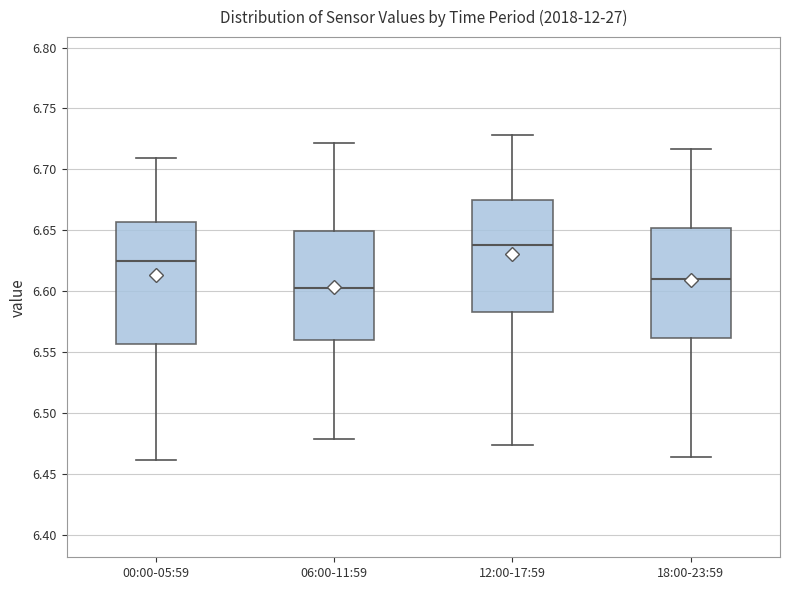

Which box is the tallest, from its lower edge to its upper edge?

00:00-05:59